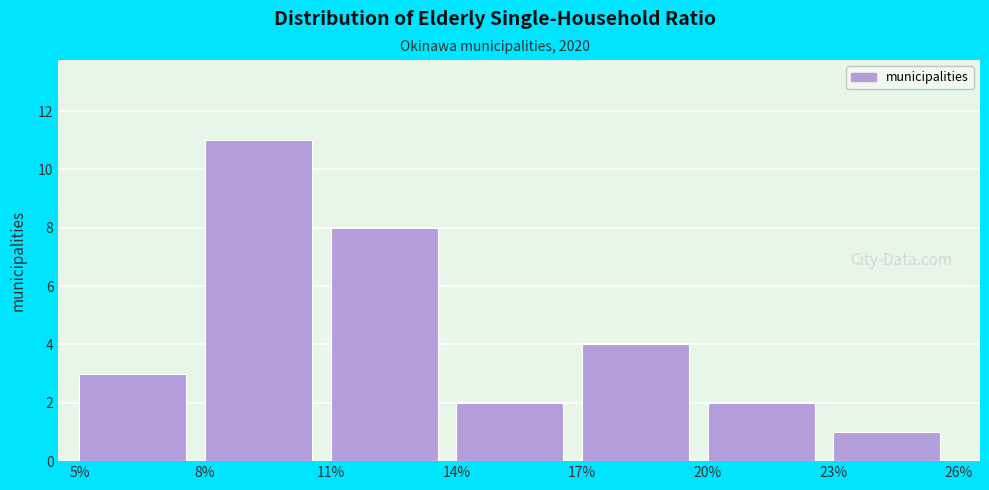

How tall is the bar that spans 23% to 26% on the x-axis? The values are not printed on the chart, so give them approximately, as read against the axis.

1